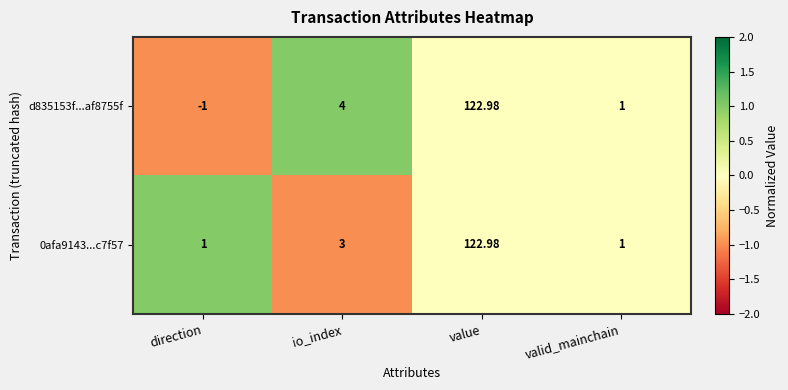

Is the value of 0afa9143...c7f57 at value greater than the value of d835153f...af8755f at direction?

Yes